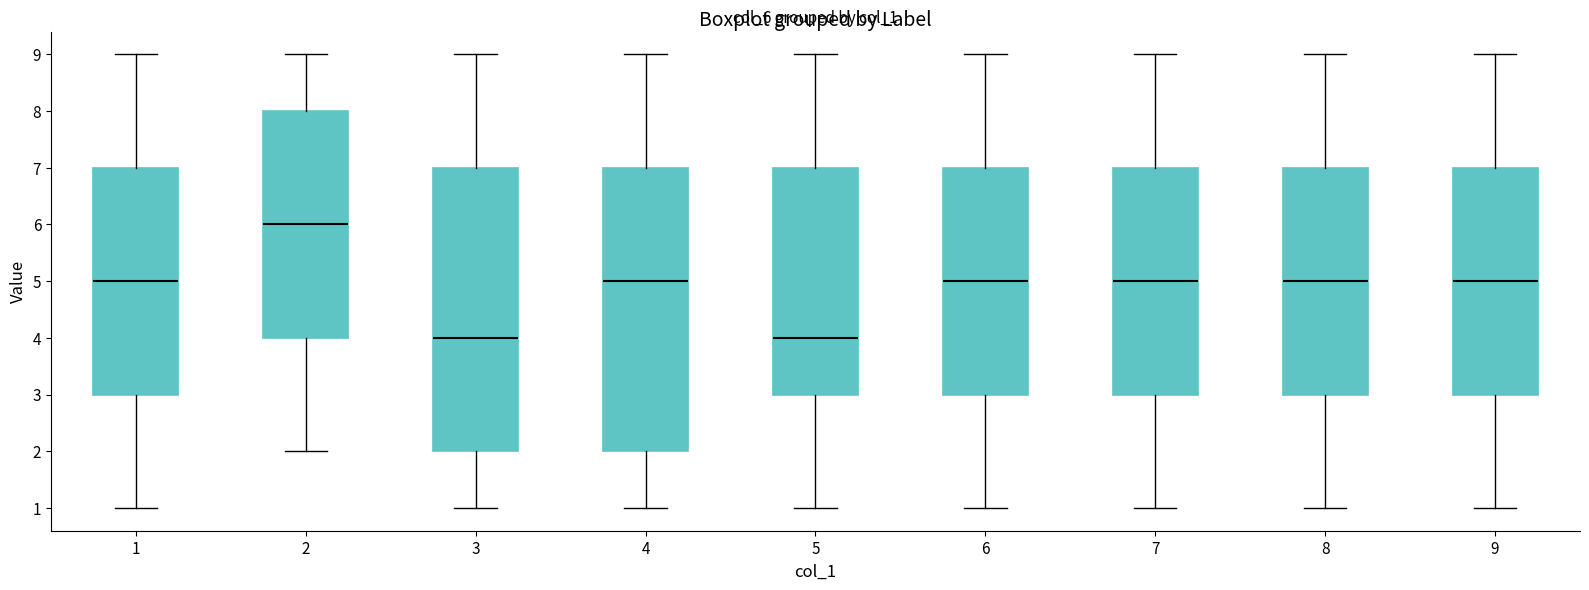

Reading left to right, read every box against the y-axis: the position of its median line, the range the box covers, and the ends of its whiskers. The values are not printed on the chart, so give them approximately, as read against the axis.

1: median 5, box 3 to 7, whiskers 1 to 9
2: median 6, box 4 to 8, whiskers 2 to 9
3: median 4, box 2 to 7, whiskers 1 to 9
4: median 5, box 2 to 7, whiskers 1 to 9
5: median 4, box 3 to 7, whiskers 1 to 9
6: median 5, box 3 to 7, whiskers 1 to 9
7: median 5, box 3 to 7, whiskers 1 to 9
8: median 5, box 3 to 7, whiskers 1 to 9
9: median 5, box 3 to 7, whiskers 1 to 9